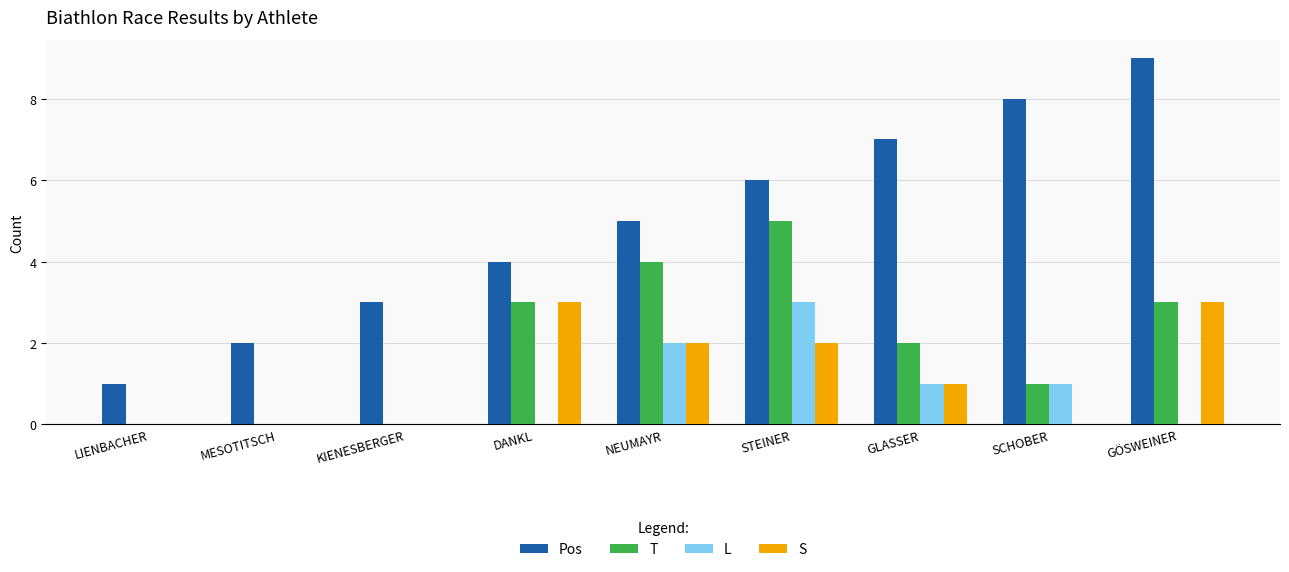

What is the sum of the L values at NEUMAYR and STEINER?

5